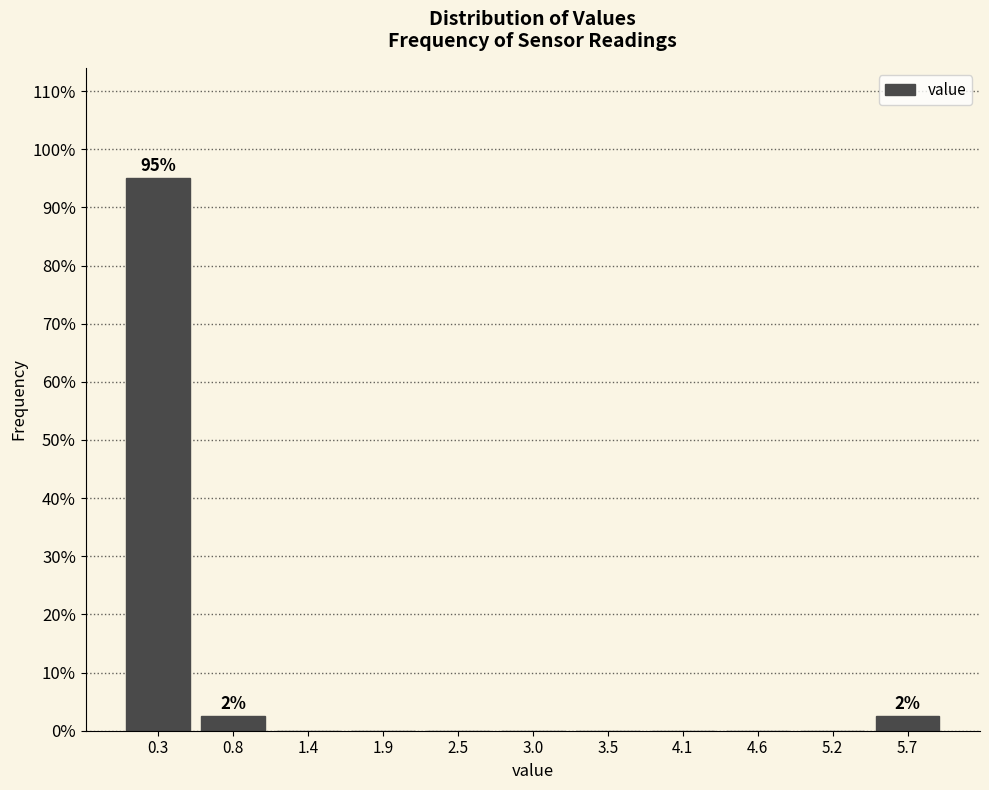

Which range on the x-axis has the tallest bar?

0.0 to 0.5